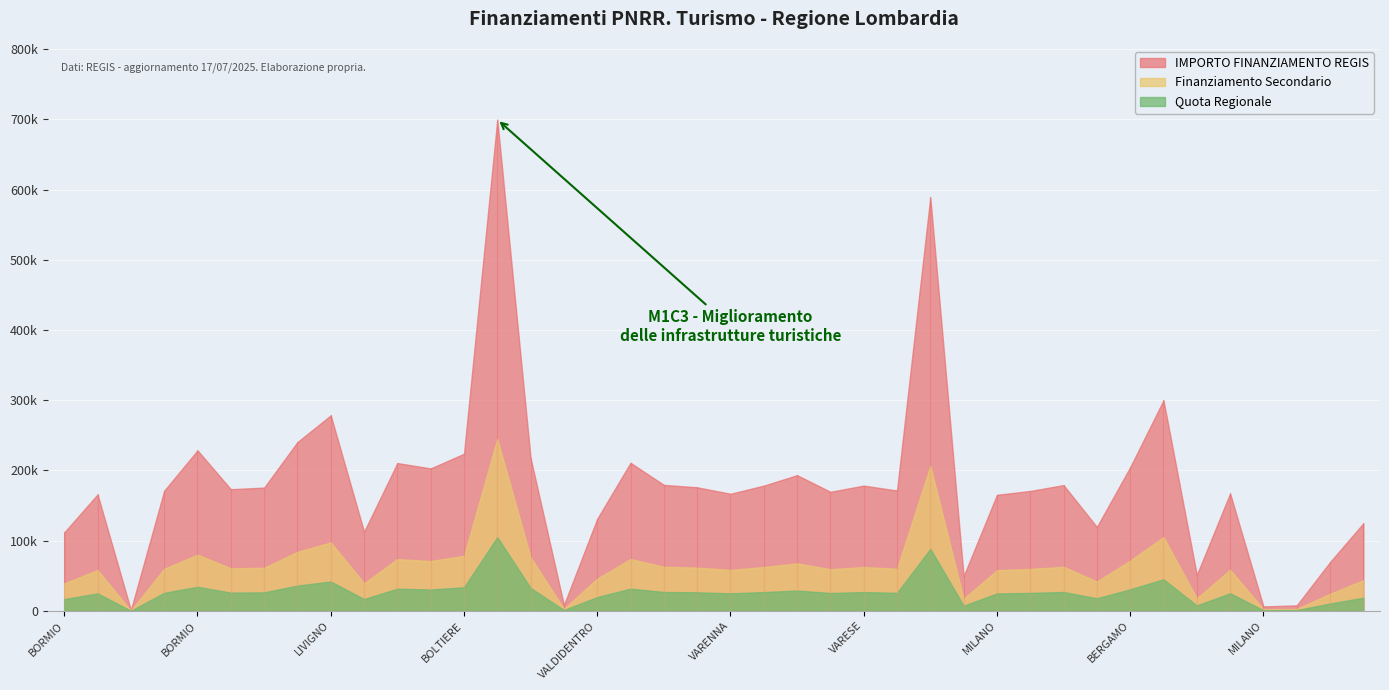

Between VARENNA and MONTICELLO BRIANZA, which series saw the biggest shift?

IMPORTO FINANZIAMENTO REGIS